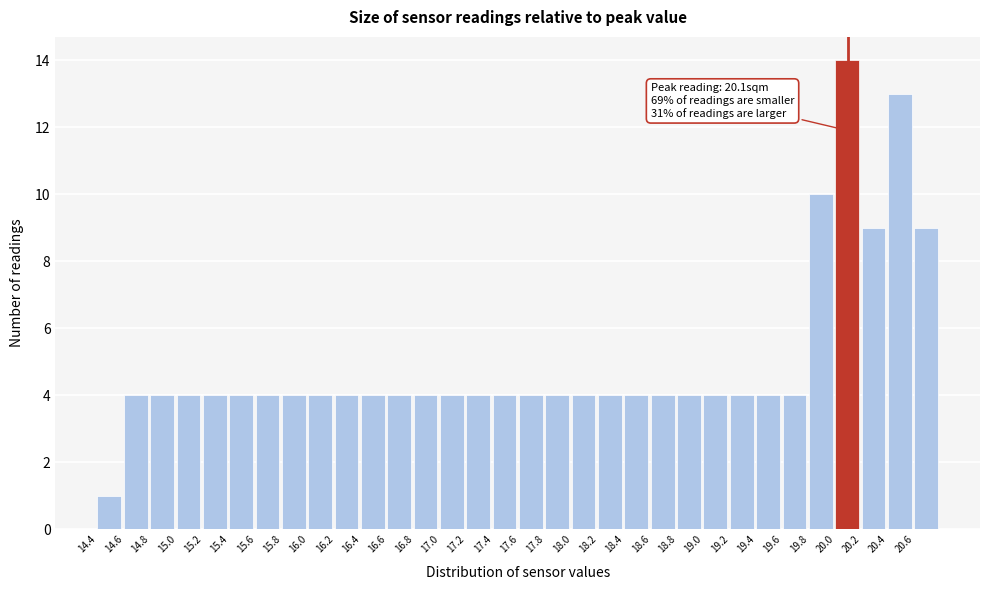

Which range on the x-axis has the tallest bar?

20.0 to 20.2